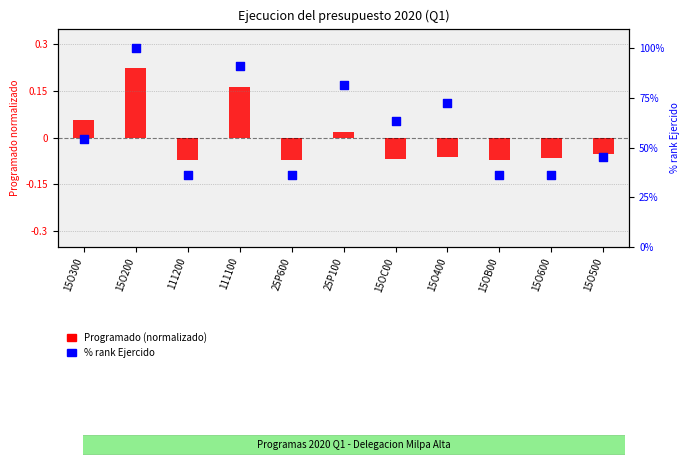

What are all the series names shown in the legend?

Programado (normalizado), % rank Ejercido